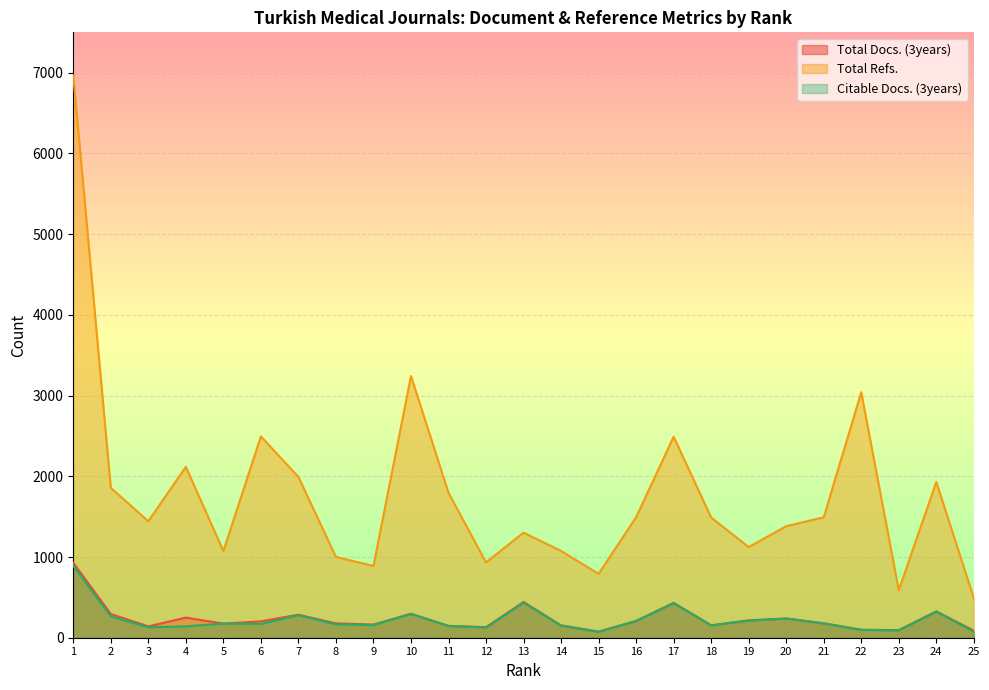

Which label corresponds to the largest value in the chart?

1